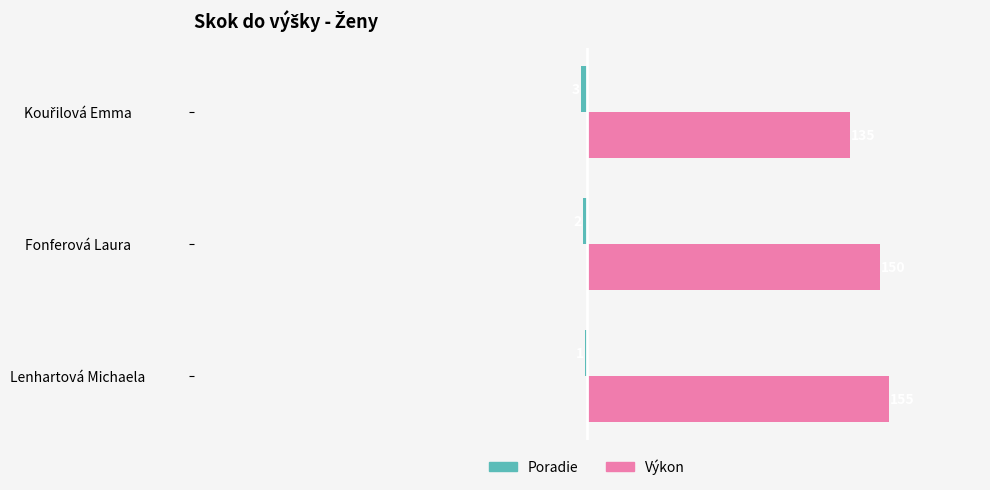

At which label is Výkon closest to 145?

Fonferová Laura